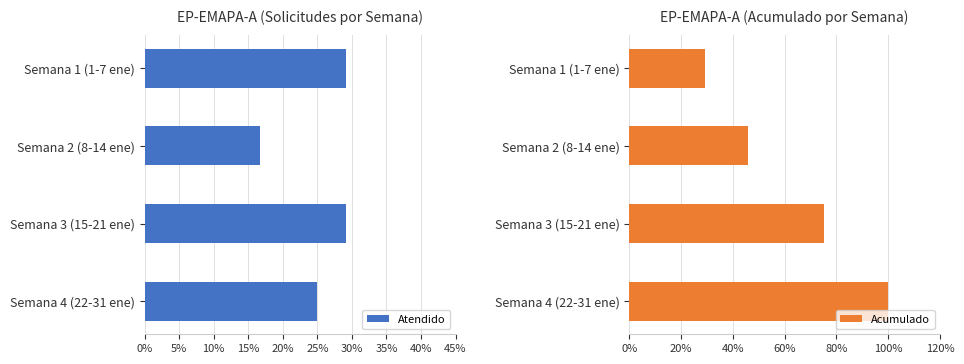

Which series has the largest total across all categories?

Acumulado